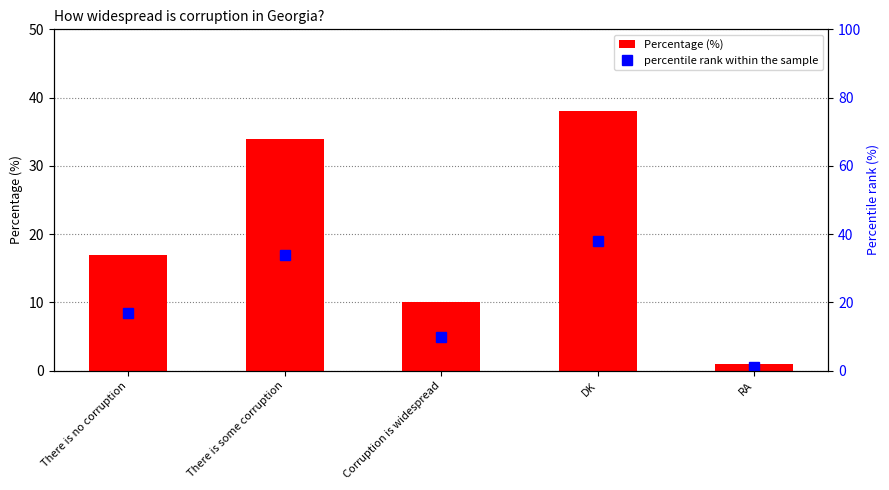

The value of Percentage (%) at Corruption is widespread is 6. True or false?

False